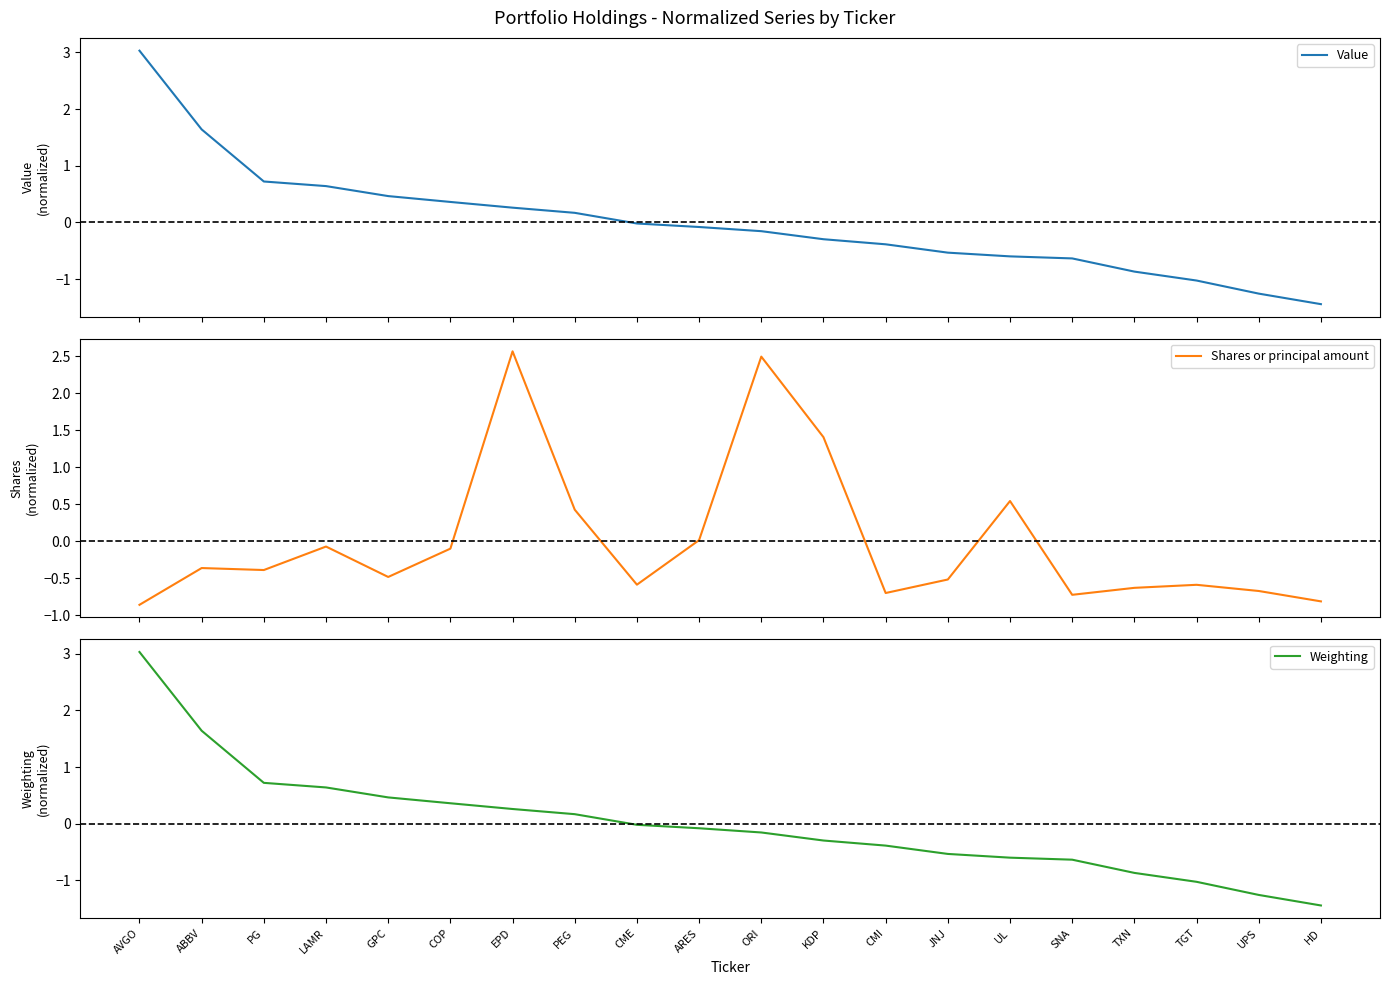

What is the greatest value displayed?

3.0